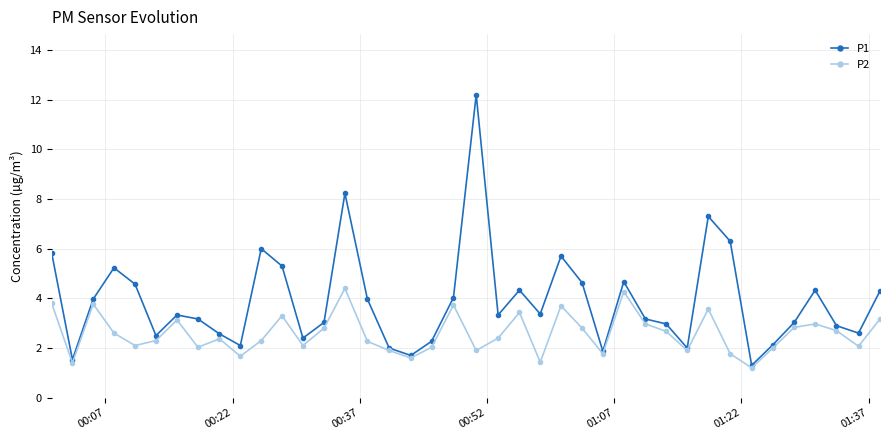

What is the value of the P2 point at the 40th from the left?

3.2